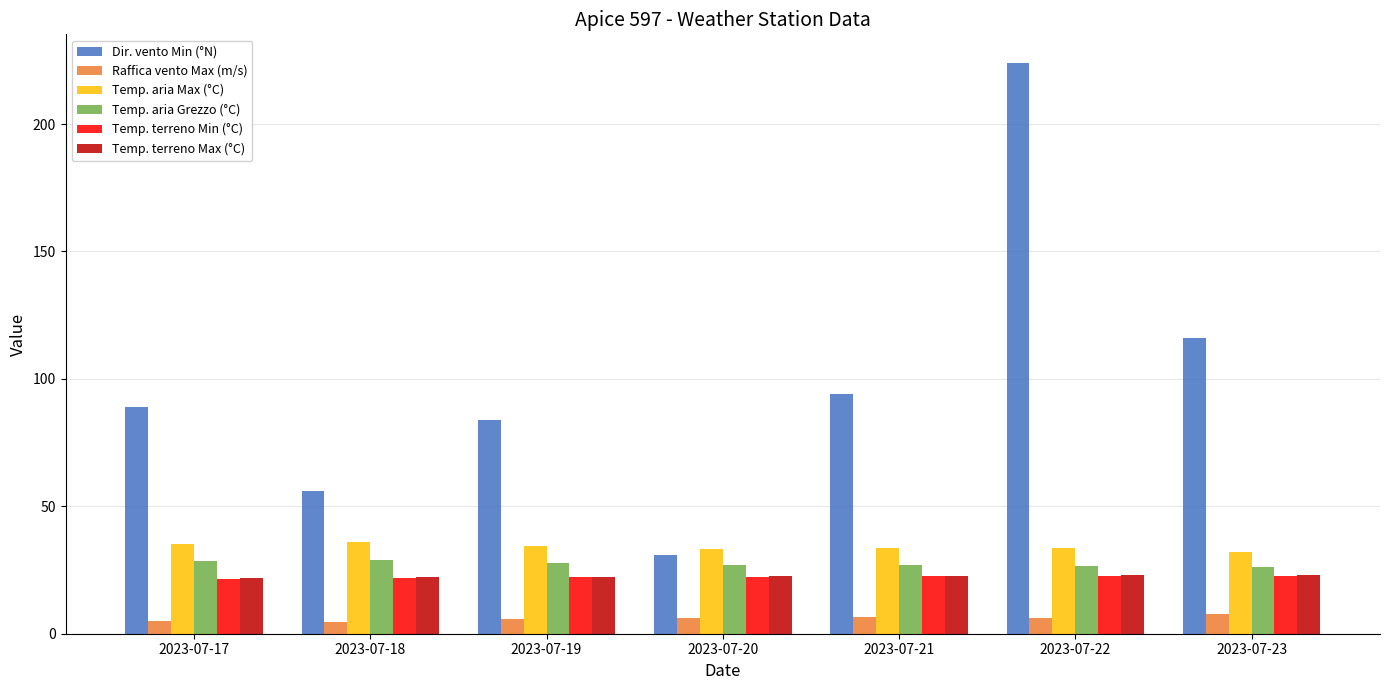

What are all the series names shown in the legend?

Dir. vento Min (°N), Raffica vento Max (m/s), Temp. aria Max (°C), Temp. aria Grezzo (°C), Temp. terreno Min (°C), Temp. terreno Max (°C)